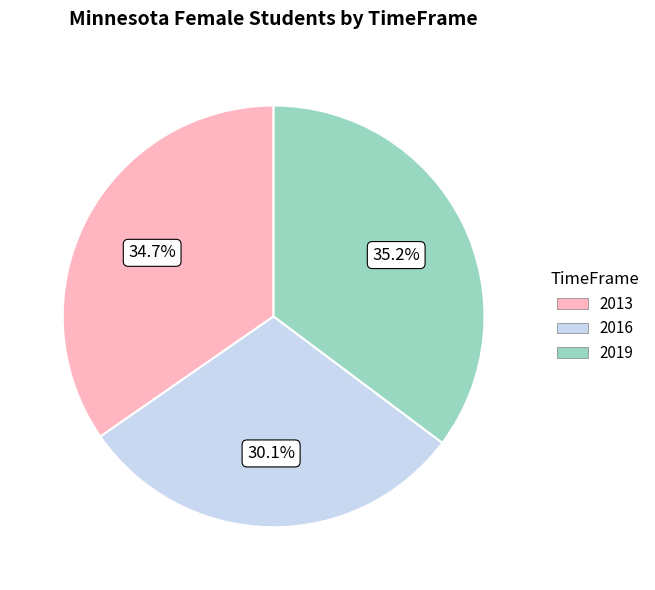

To the nearest percent, what is the combined percentage of 2016 and 2013?

65%